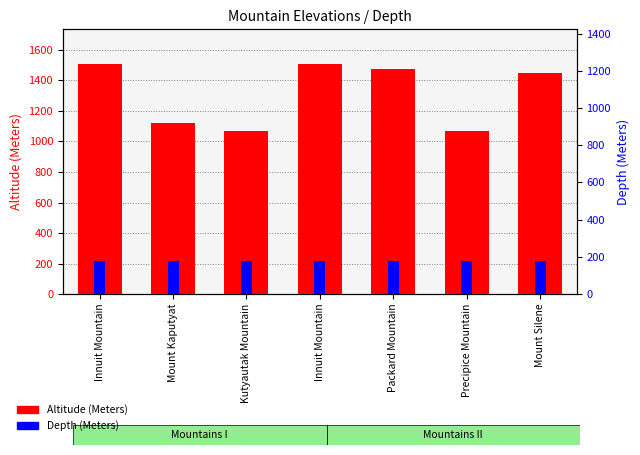

Reading right to left, extract all data points from this chart.

Altitude (Meters): Mount Silene=1448	Precipice Mountain=1070	Packard Mountain=1478	Innuit Mountain=1509	Kutyautak Mountain=1070	Mount Kaputyat=1121	Innuit Mountain=1509
Depth (Meters): Mount Silene=178	Precipice Mountain=178	Packard Mountain=178	Innuit Mountain=178	Kutyautak Mountain=178	Mount Kaputyat=178	Innuit Mountain=178